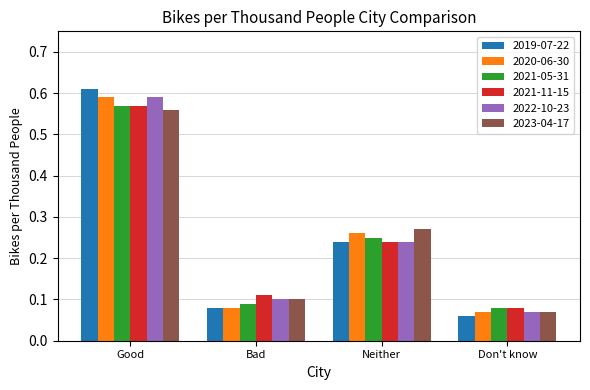

At which label does 2021-05-31 reach its peak?

Good